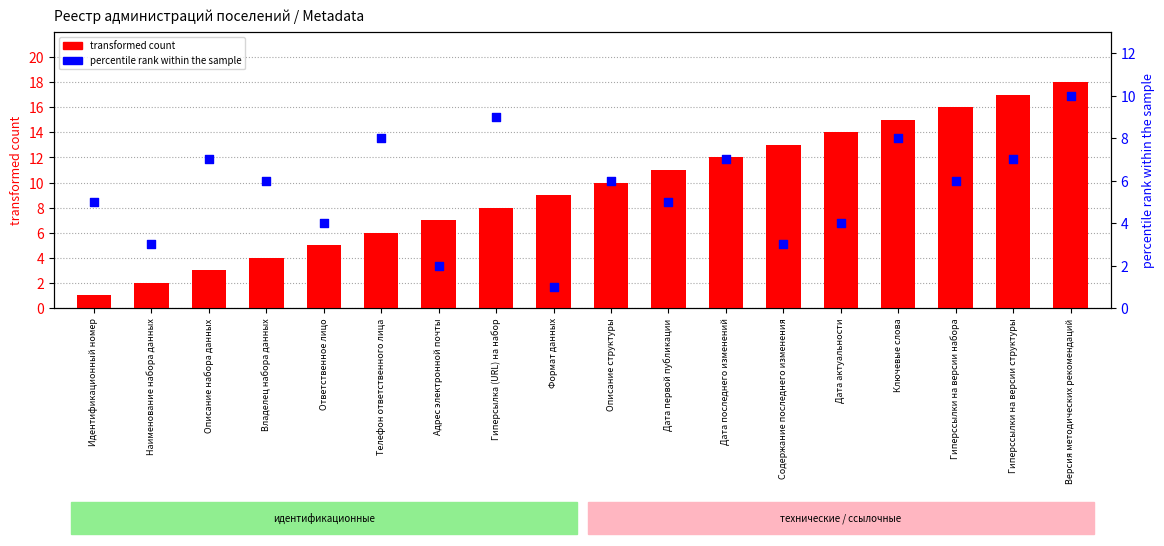

Is the value of transformed count at Содержание последнего изменения greater than the value of percentile rank within the sample at Наименование набора данных?

Yes